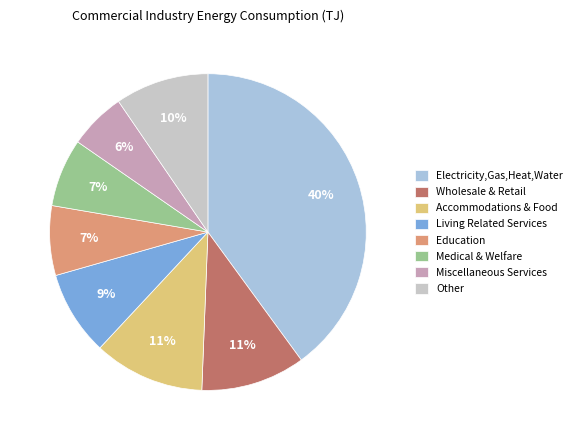

Between Medical & Welfare and Miscellaneous Services, which is larger?

Medical & Welfare